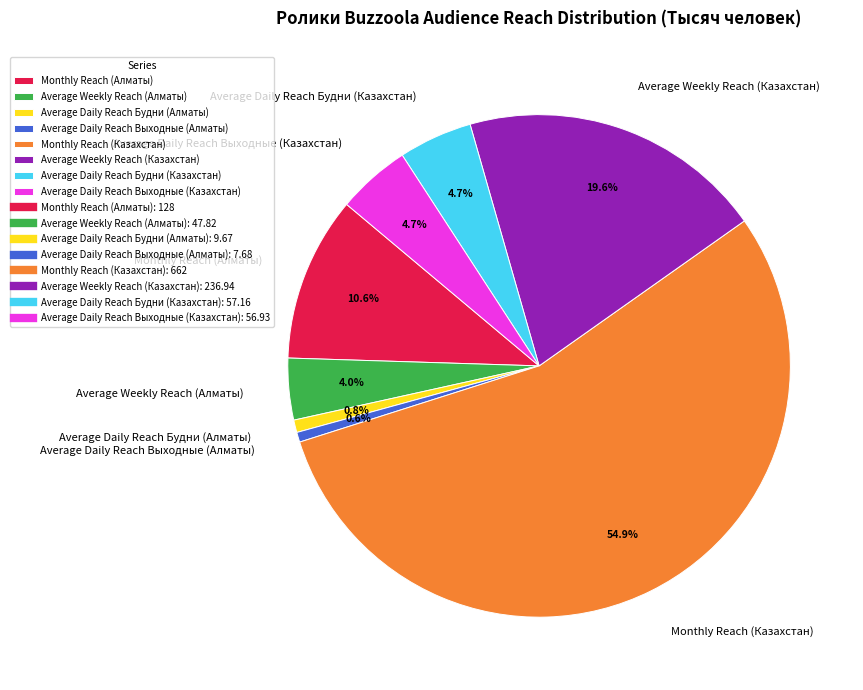

Count the number of slices in the pie.

8